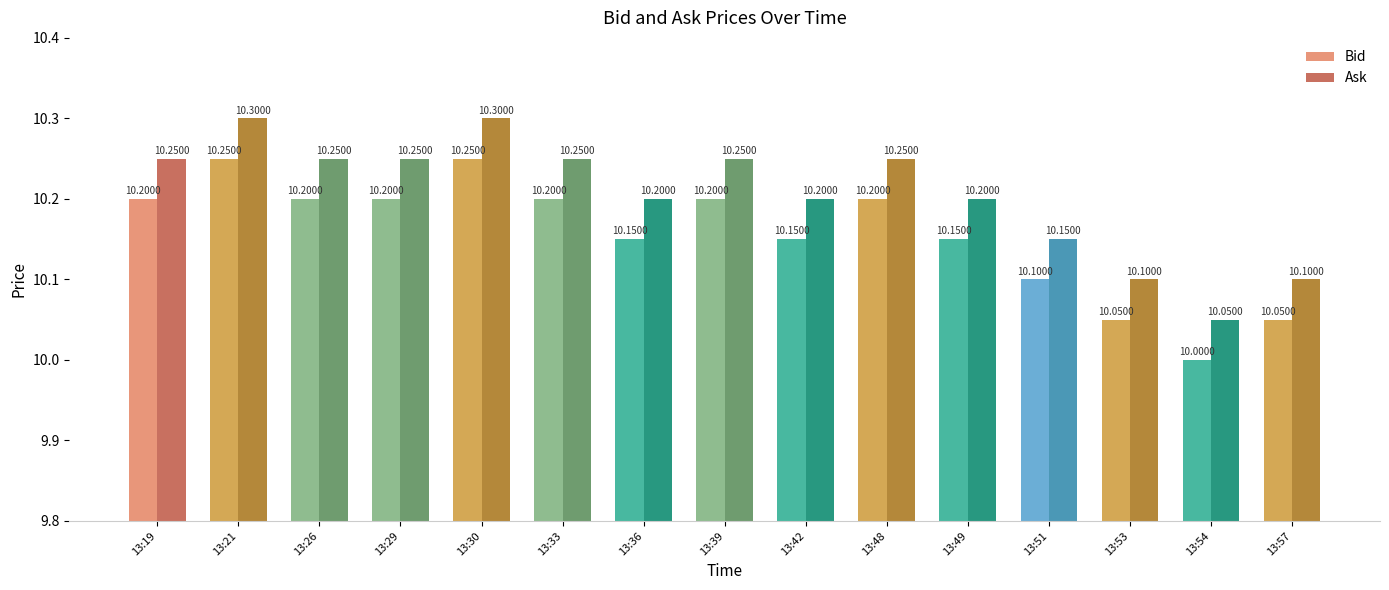

At how many categories does at least one series exceed 10?

15